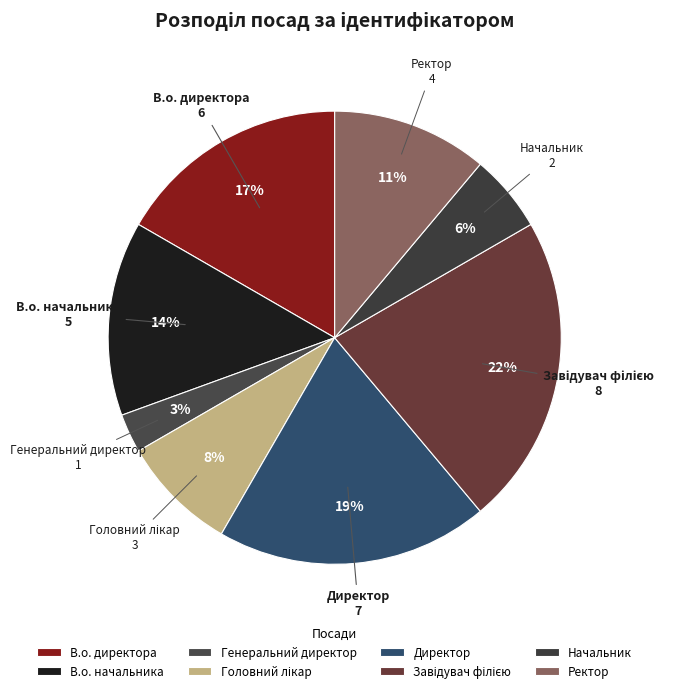

Combined, do Генеральний директор and Ректор account for over 50%?

No